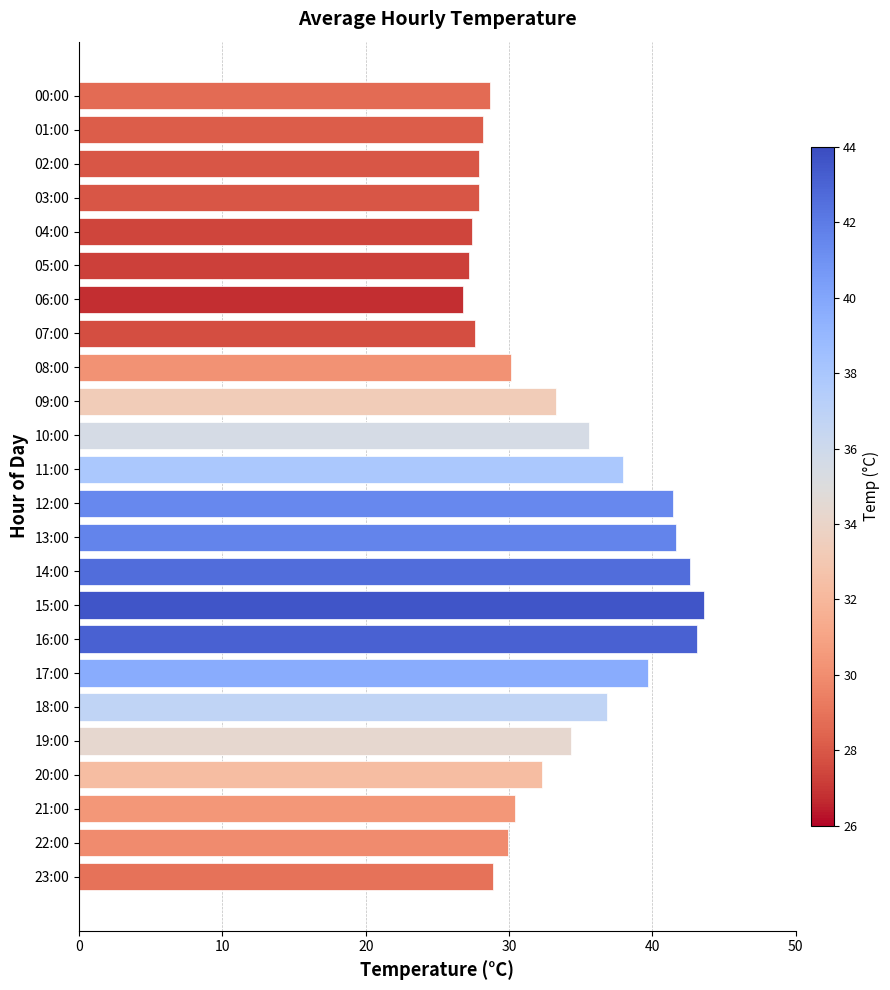

What is the label of the 15th bar from the top?

14:00